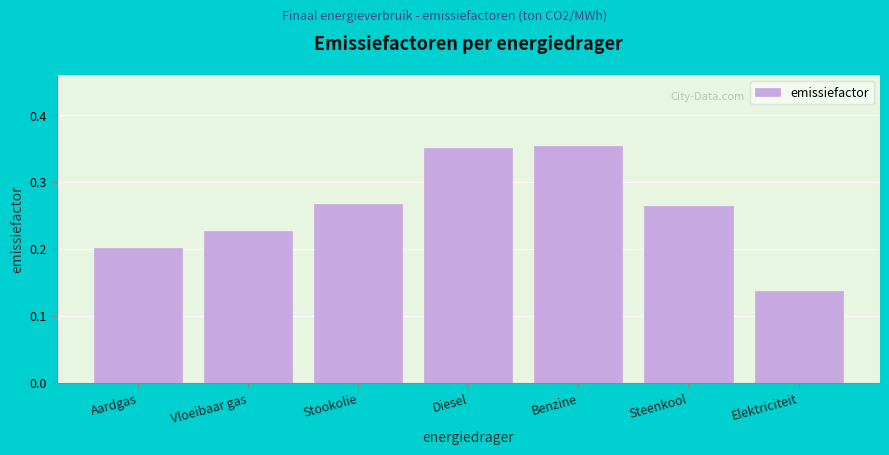

At which category does the chart reach its minimum across all series?

Elektriciteit